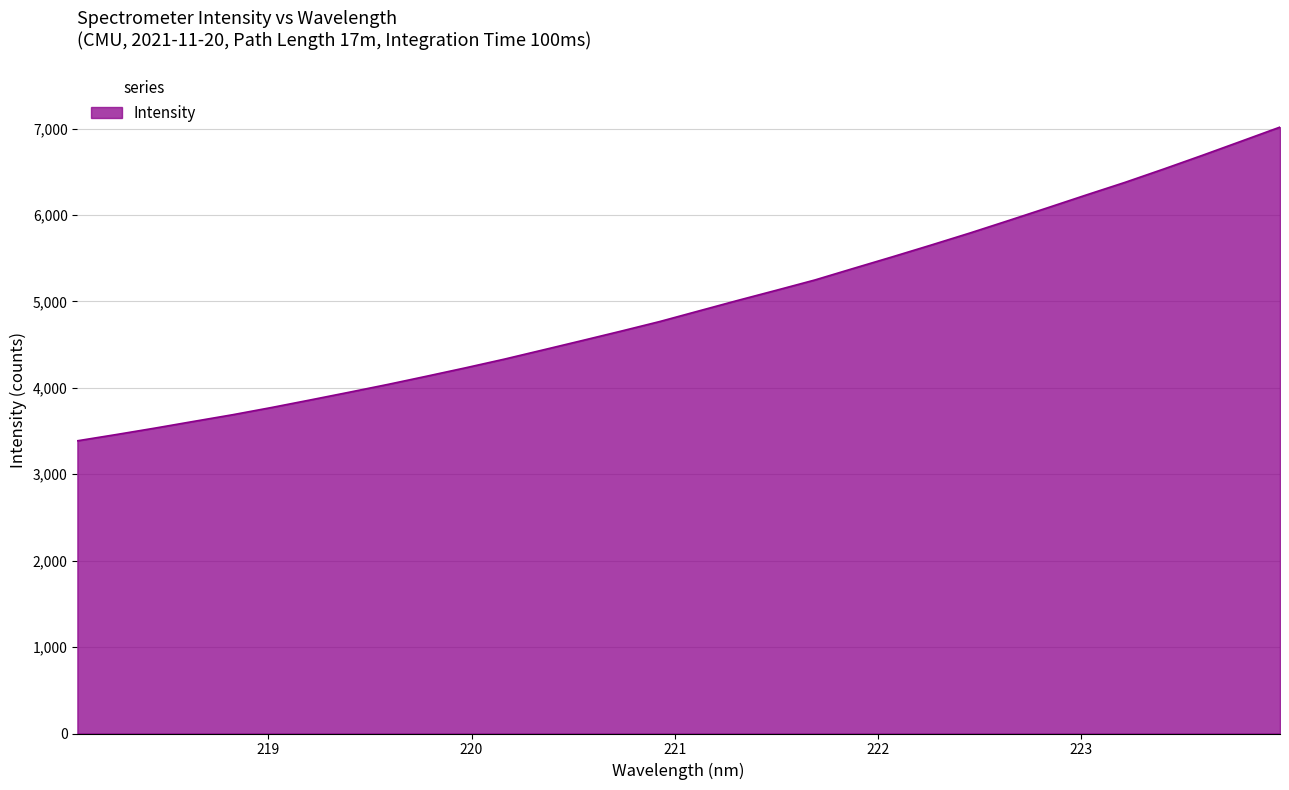

Reading left to right, list all the values displayed in this chart.

3386.9	3459.2	3533.9	3611.9	3688.8	3772.2	3859.8	3949.0	4039.7	4134.9	4231.8	4332.2	4439.1	4546.8	4655.5	4766.9	4888.6	5009.9	5128.0	5247.7	5382.6	5515.9	5652.2	5791.4	5936.2	6083.0	6231.5	6377.4	6532.0	6690.8	6853.4	7016.7